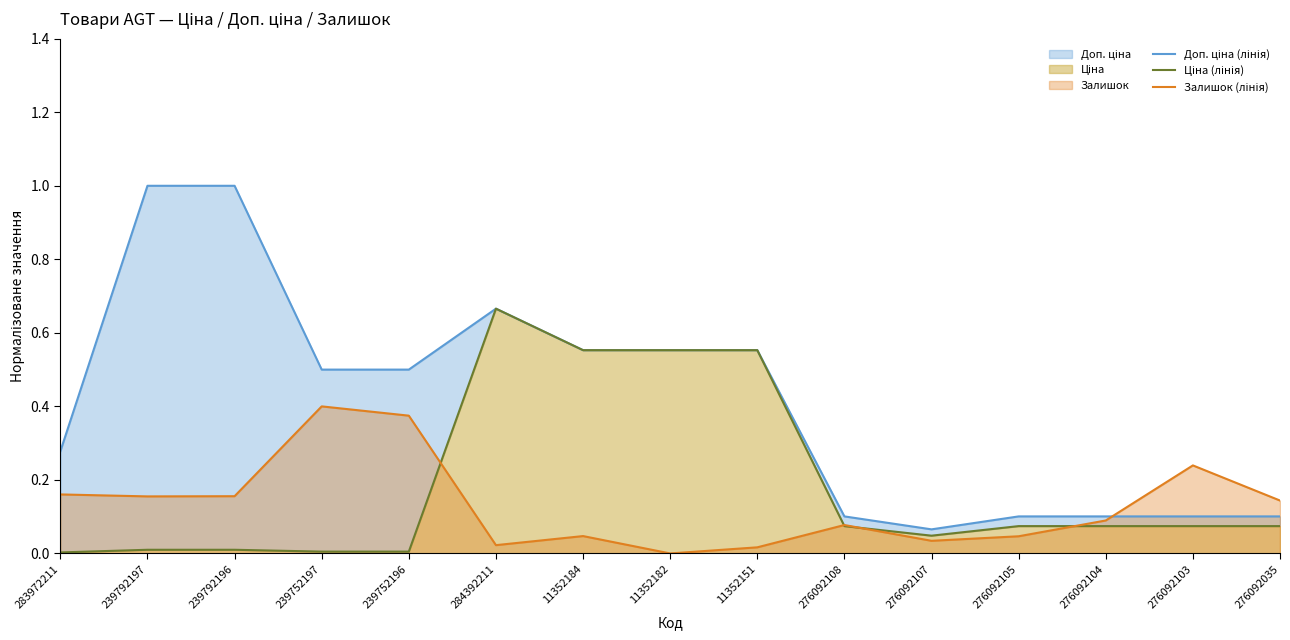

What is the greatest value displayed?

1.0